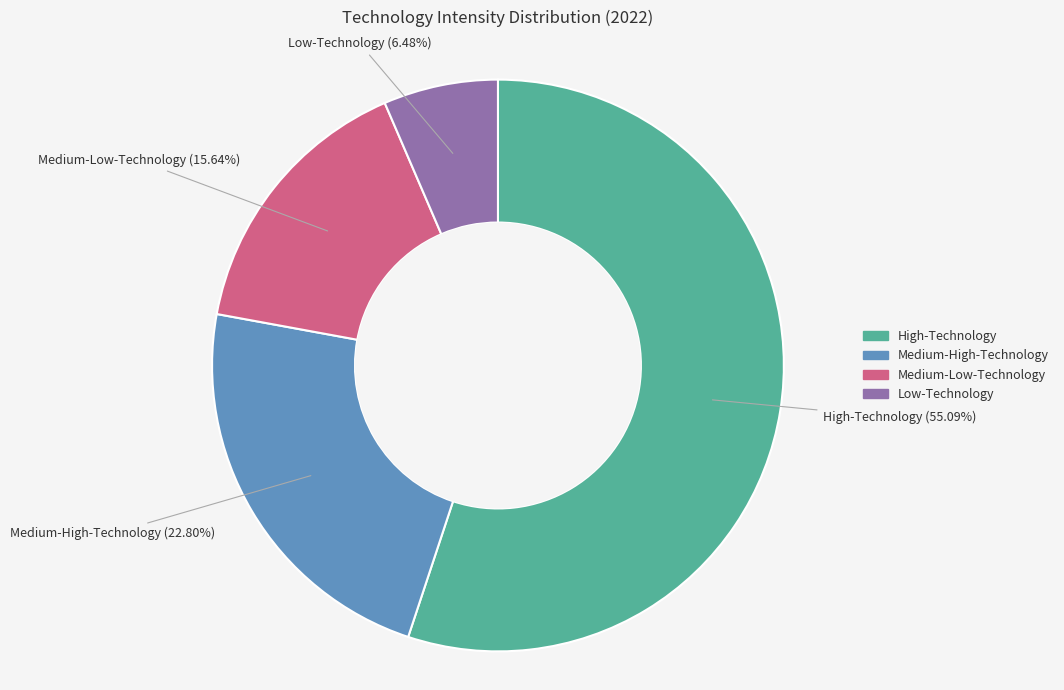

How many slices are in this pie chart?

4